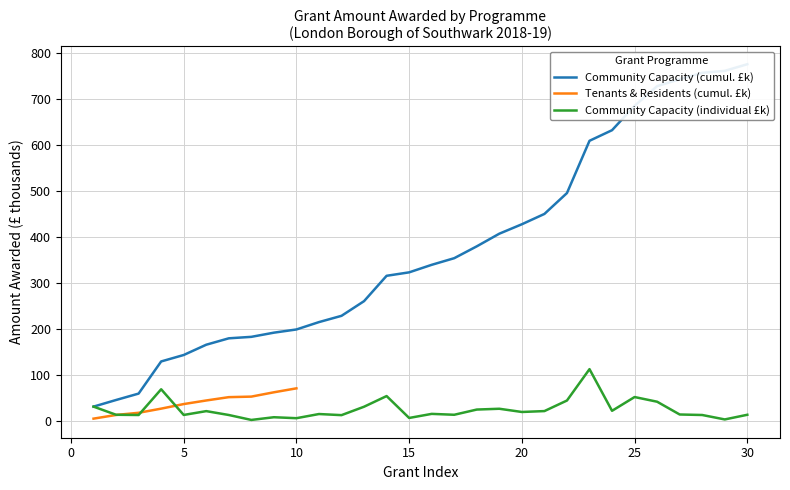

What is the highest value of the Community Capacity (individual £k) series?

113.4